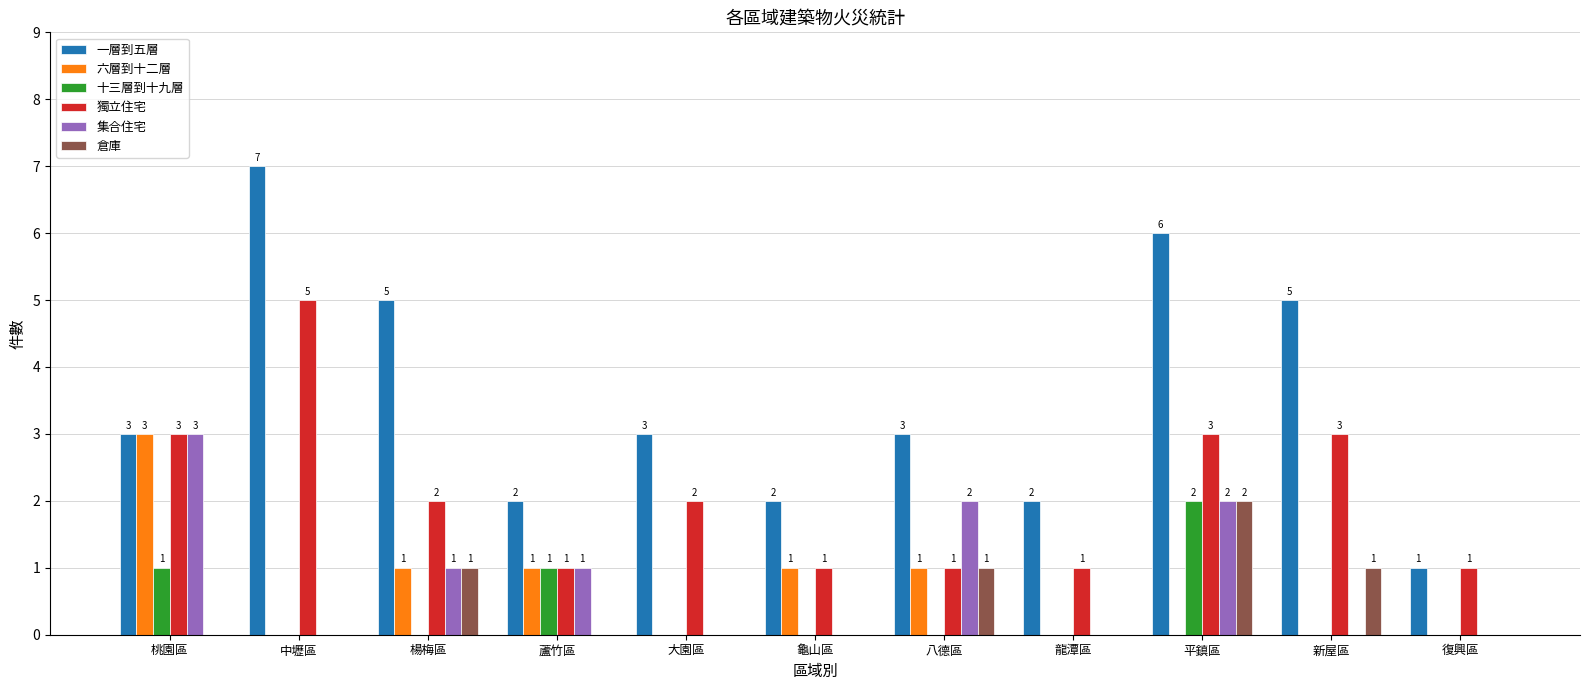

The 獨立住宅 series shows 1 at 龜山區. True or false?

True